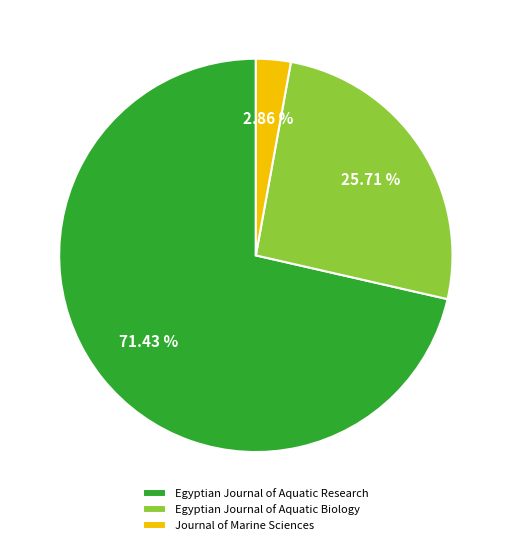

To the nearest percent, what percentage of the pie is Egyptian Journal of Aquatic Biology?

26%